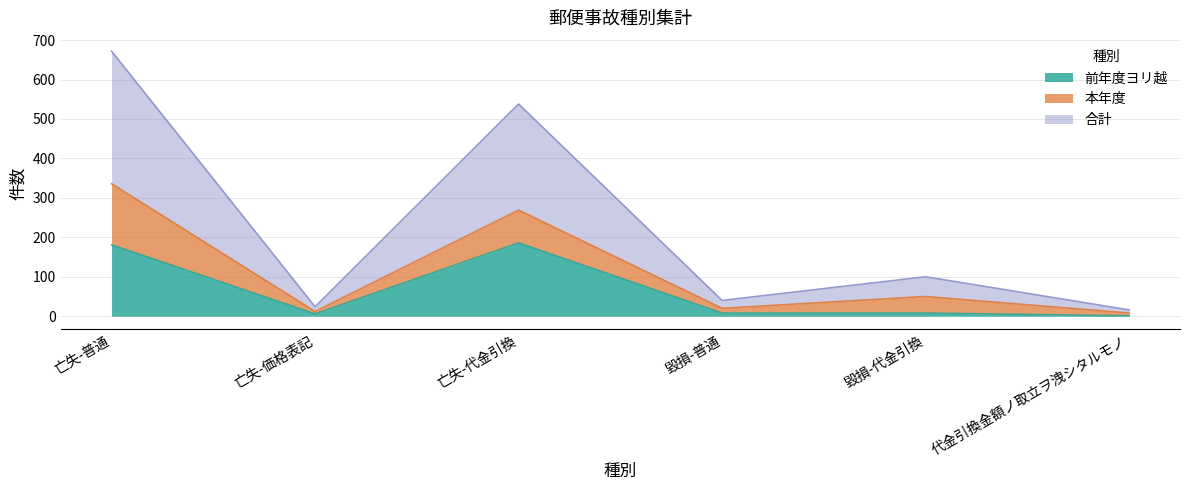

How many lines are shown in the chart?

3